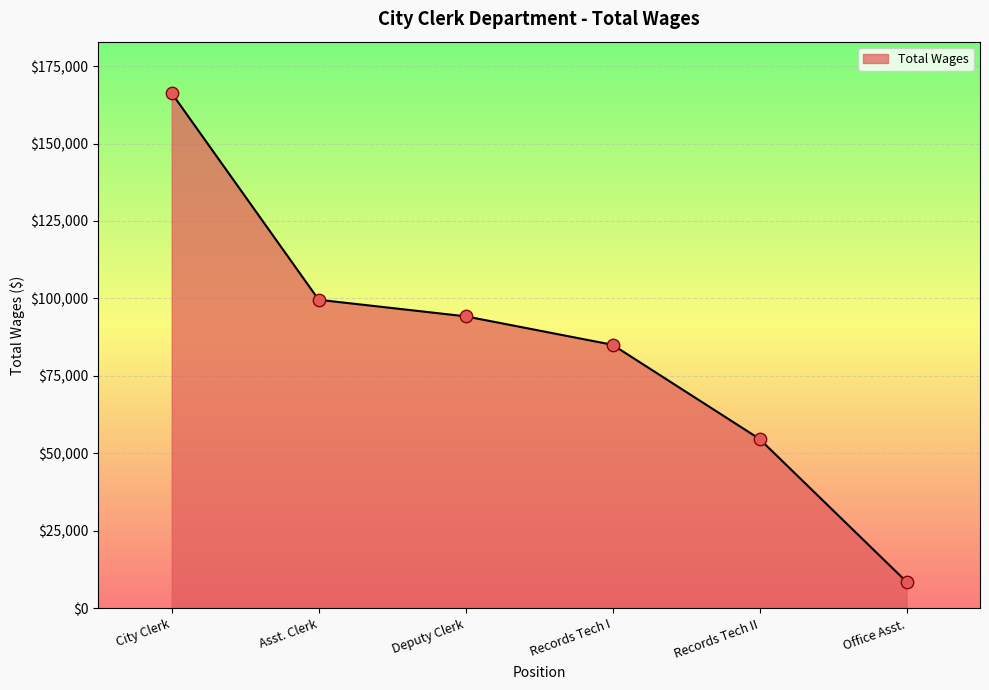

Approximately how many times larger is the value at Asst. Clerk compared to Deputy Clerk?

1.1